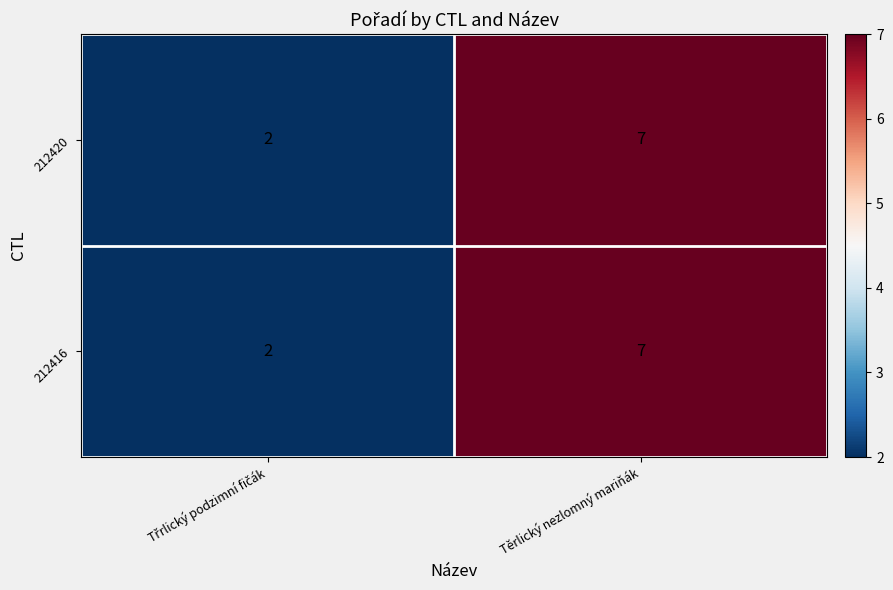

Which category has the highest value in the 212420 series?

Těrlický nezlomný mariňák